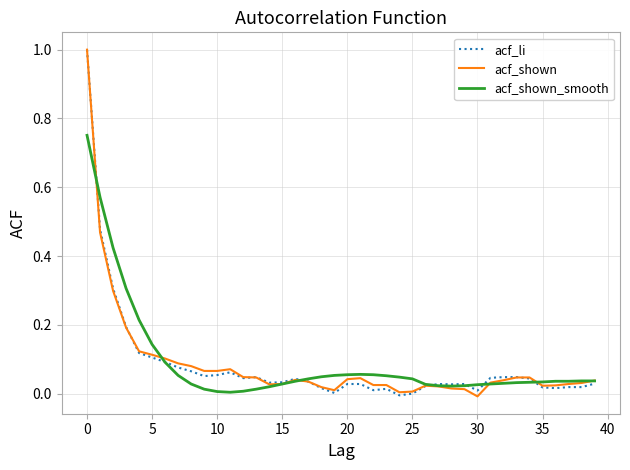

What is the maximum value for acf_shown?

1.0